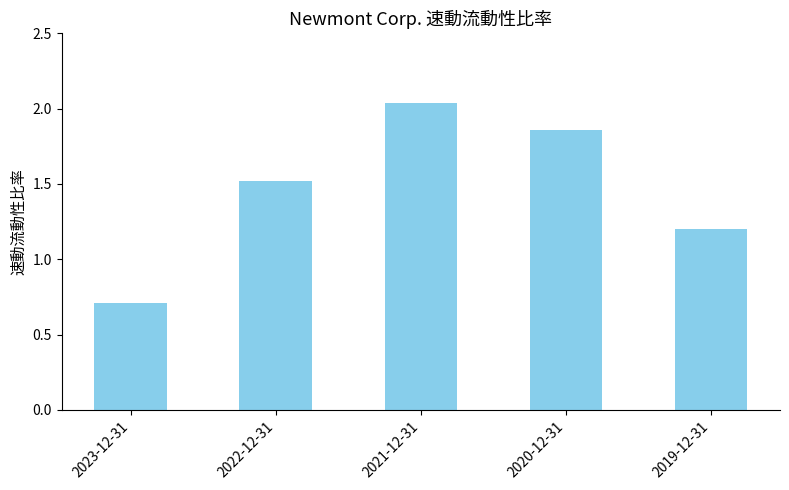

Between 2021-12-31 and 2020-12-31, which is larger?

2021-12-31